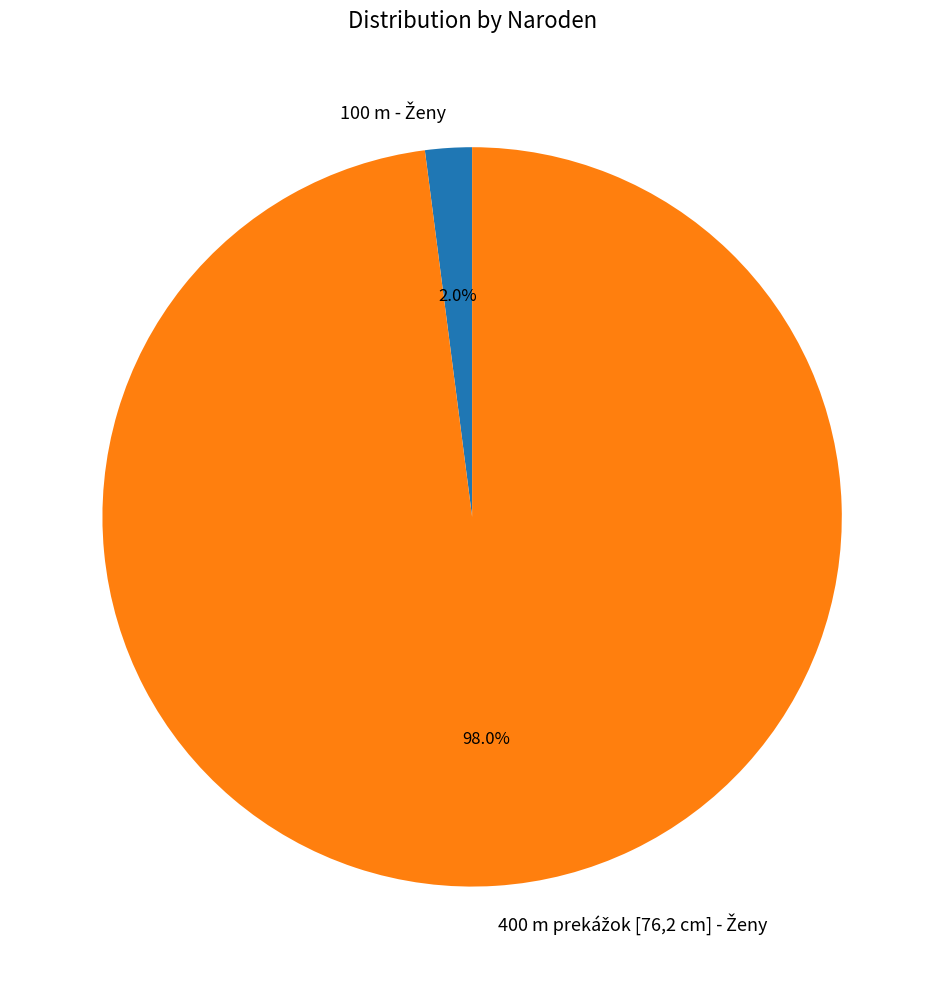

How many segments does this pie chart have?

2